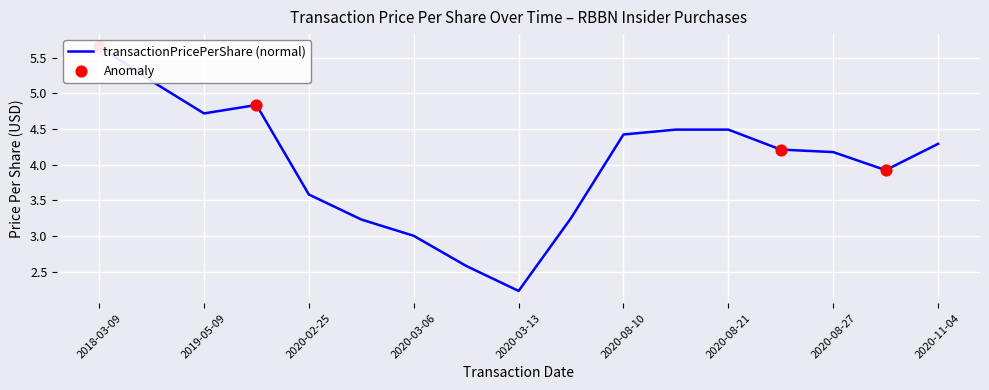

Between 2020-05-13 and 2020-08-21, which is larger?

2020-08-21